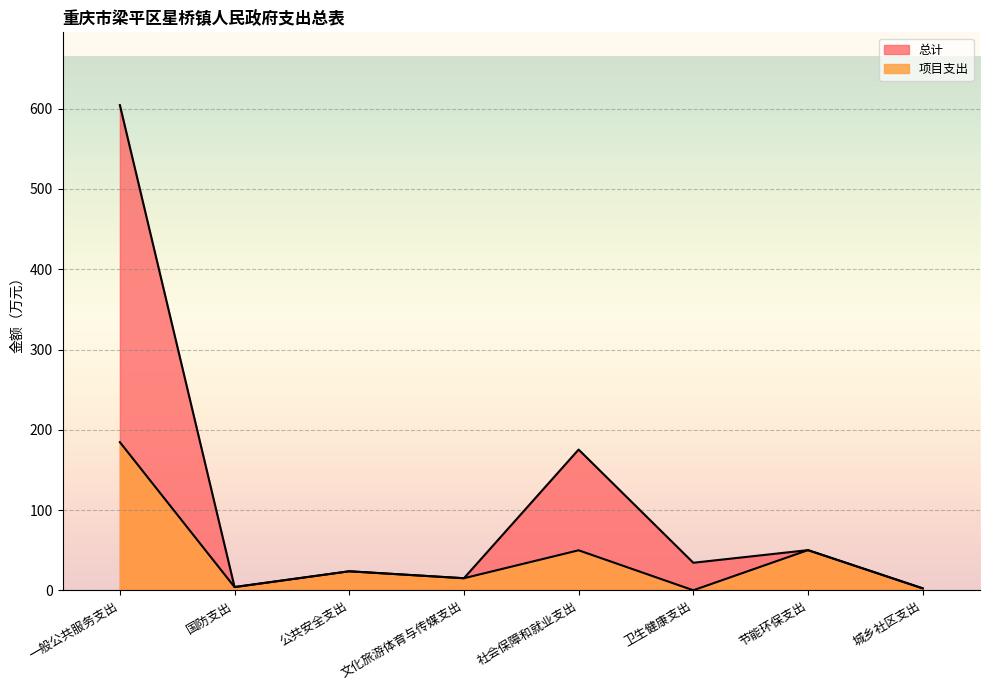

List the labels in order of 项目支出 value, smallest first.

卫生健康支出, 城乡社区支出, 国防支出, 文化旅游体育与传媒支出, 公共安全支出, 社会保障和就业支出, 节能环保支出, 一般公共服务支出